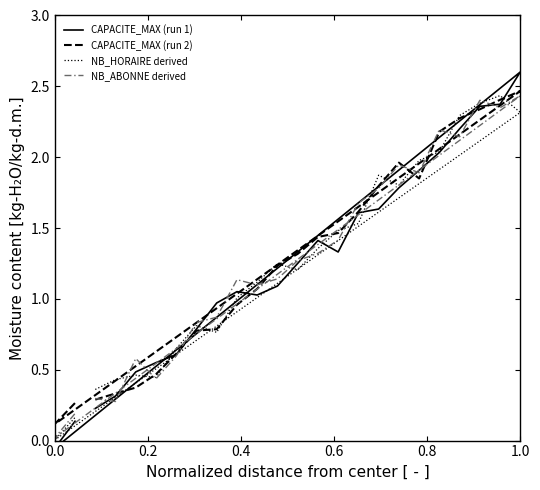

True or false: CAPACITE_MAX (run 2) has more than 2 points higher than both neighbors.

False